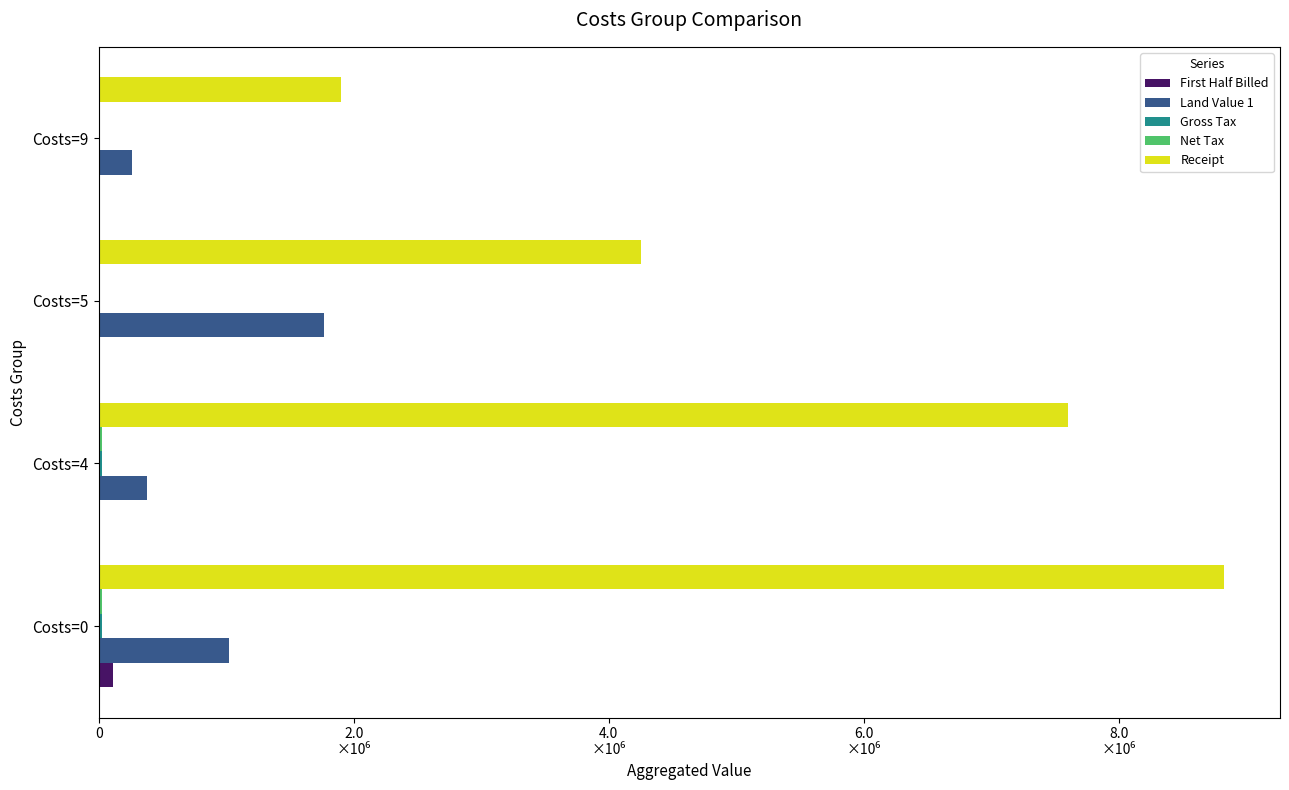

At how many categories does at least one series exceed 7847662?

1